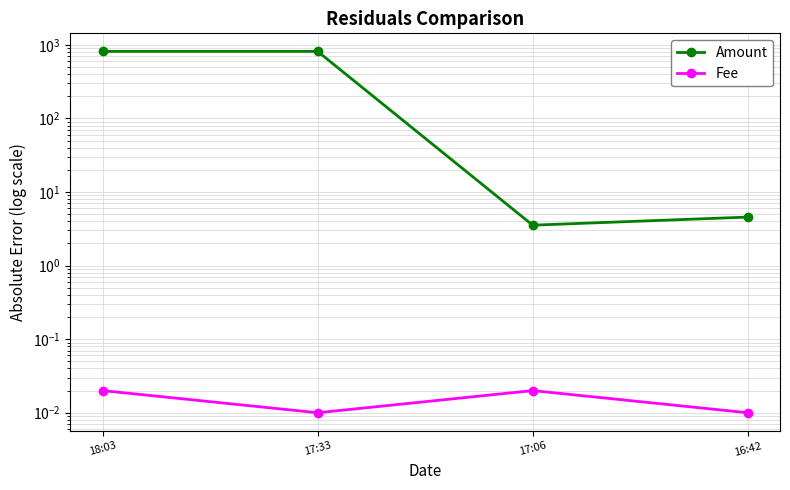

At which category is the sum across all series the highest?

17:33